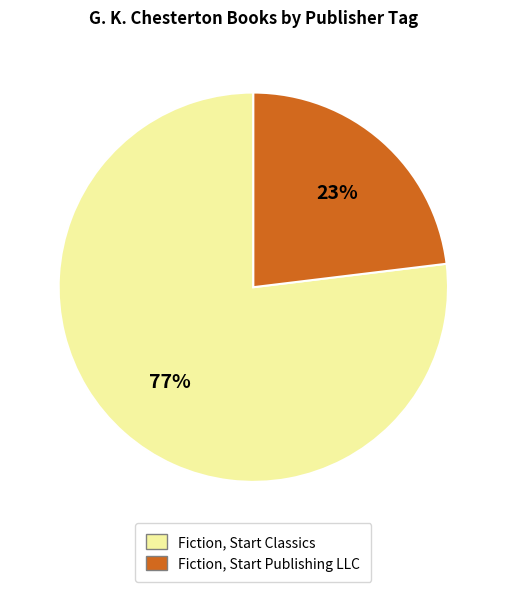

What is the largest slice in the pie chart?

Fiction, Start Classics